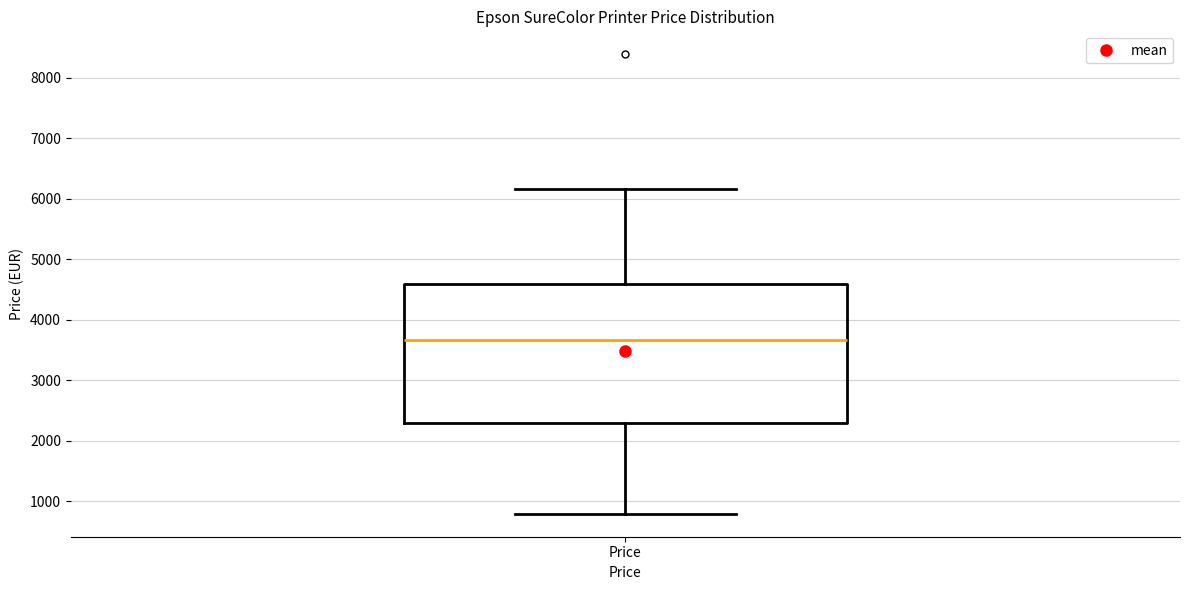

Transcribe this box plot: give where the median line is, the range the box spans, and where the two whiskers end, as read against the y-axis. The values are not printed on the chart, so give them approximately, as read against the axis.

median 3700, box 2300 to 4600, whiskers 800 to 6200